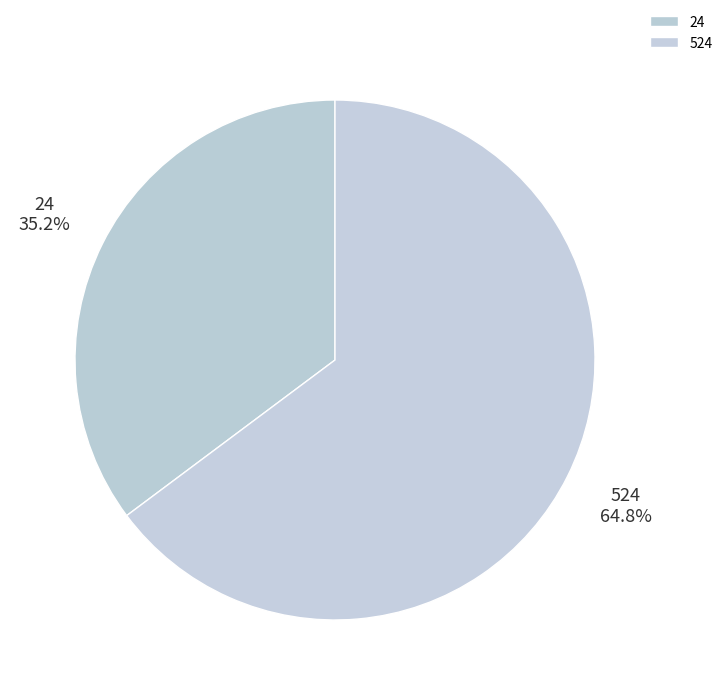

How many slices are in this pie chart?

2